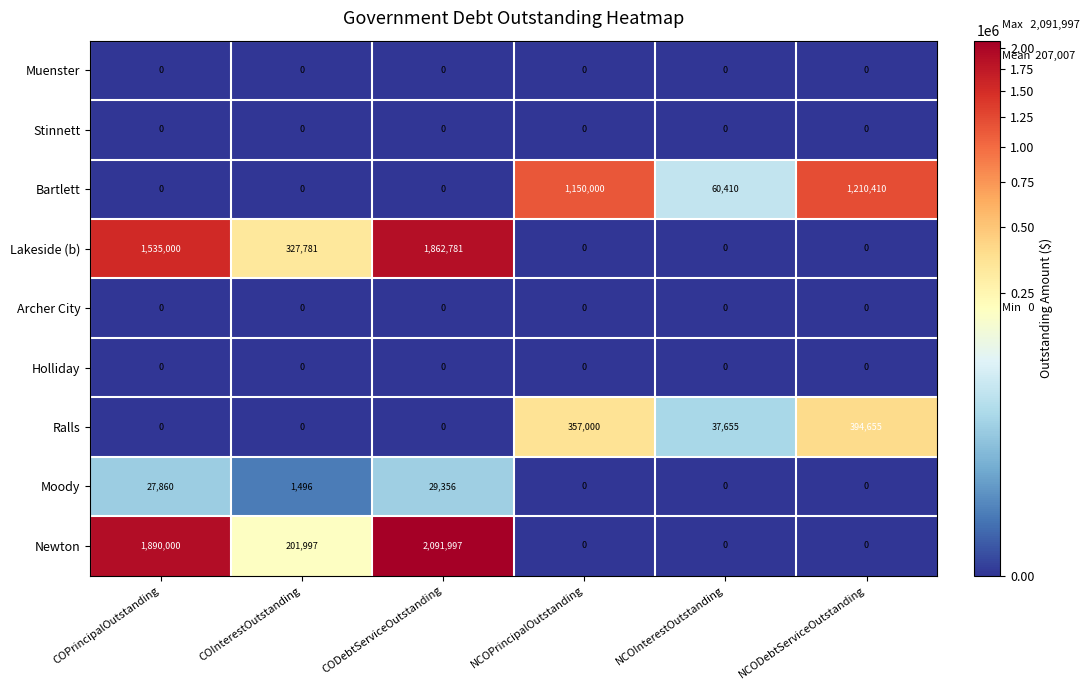

What is the difference between the maximum and second lowest values in the Moody series?

29356